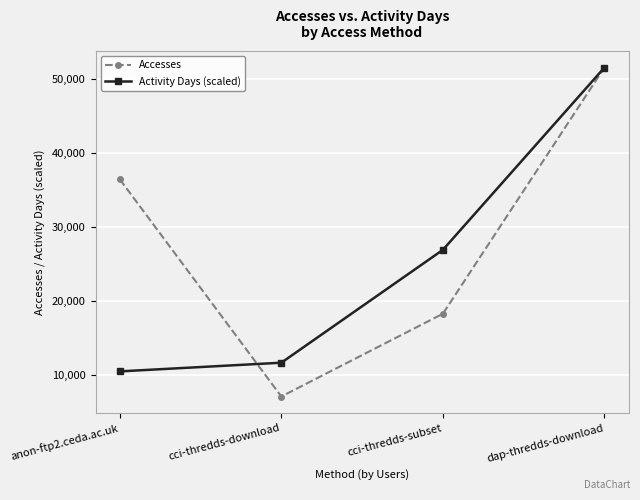

What is the value of the Activity Days (scaled) point at the 2nd from the left?

11700.9